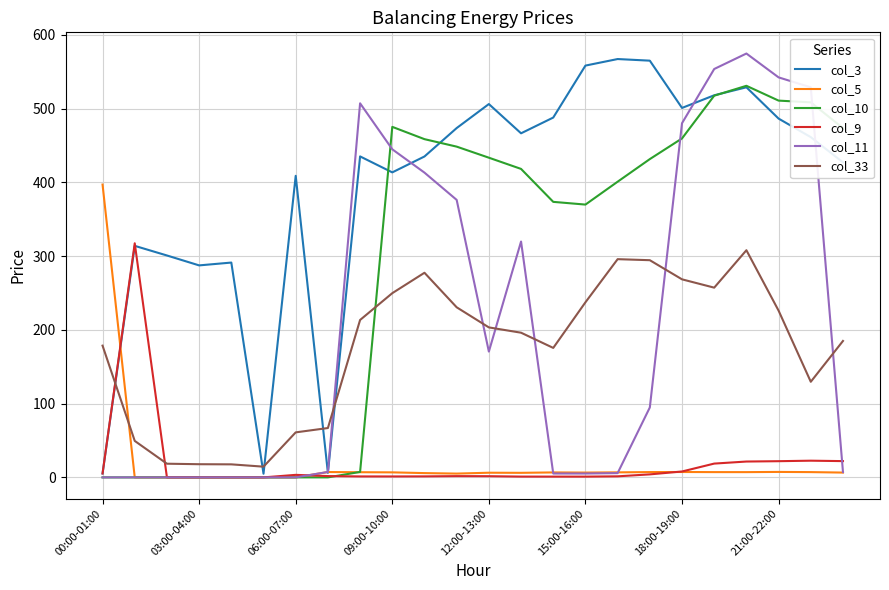

Which series has the largest total across all categories?

col_3